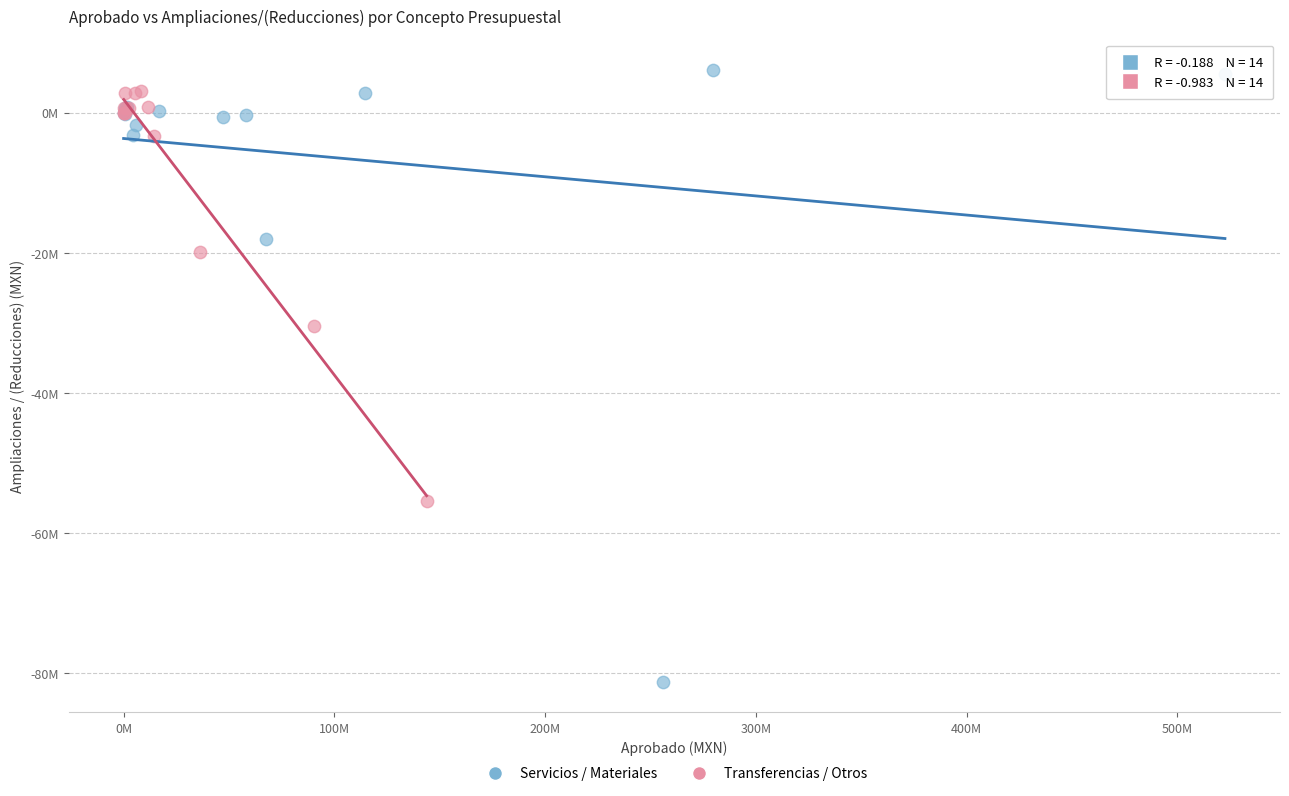

What are all the series names shown in the legend?

Servicios / Materiales, Transferencias / Otros